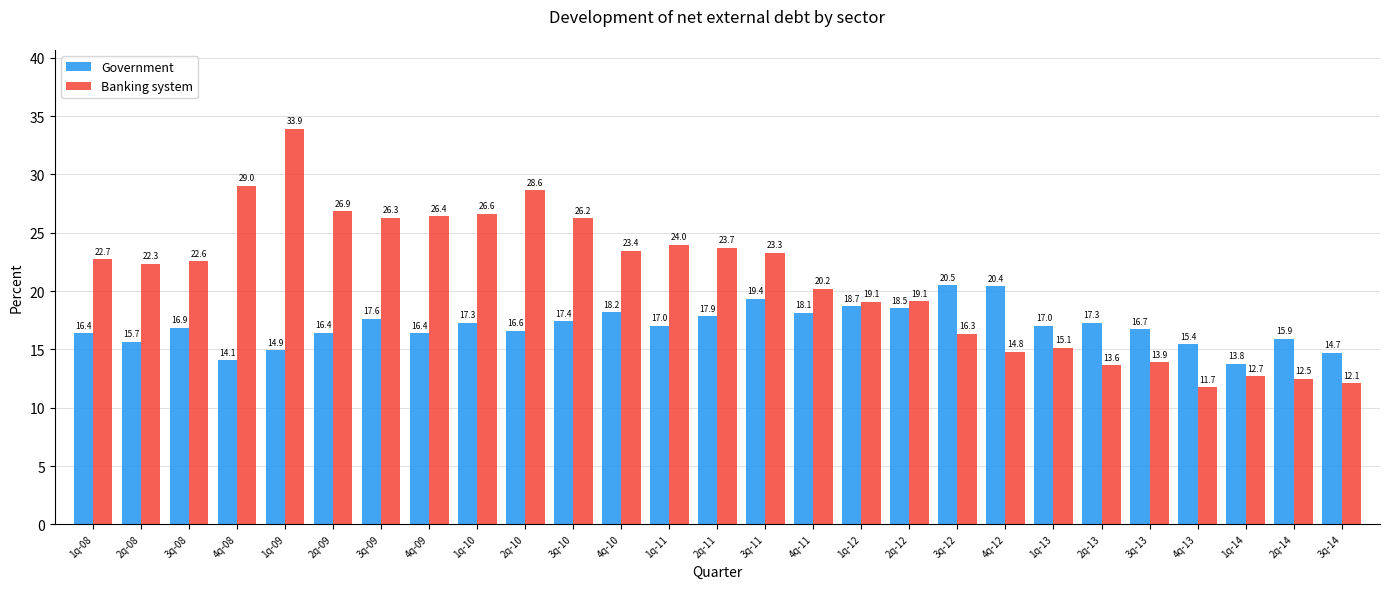

What is the difference between the second highest and minimum values in the Banking system series?

17.3